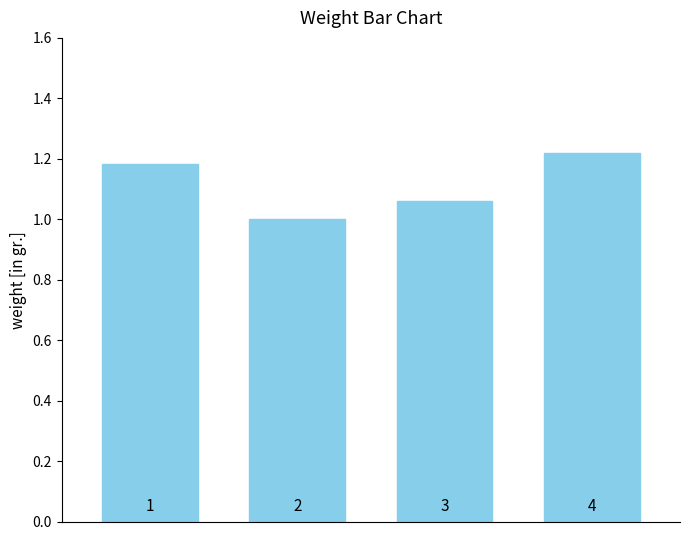

What is the value of the 1st bar from the left?

1.2